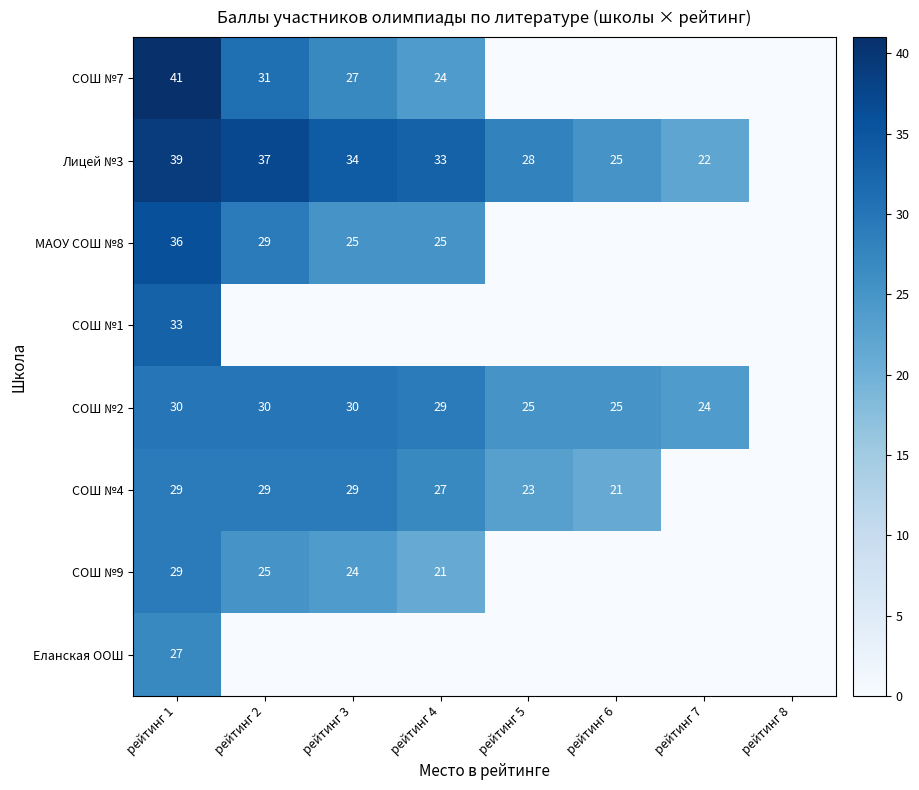

The Лицей №3 series shows 16 at рейтинг 1. True or false?

False